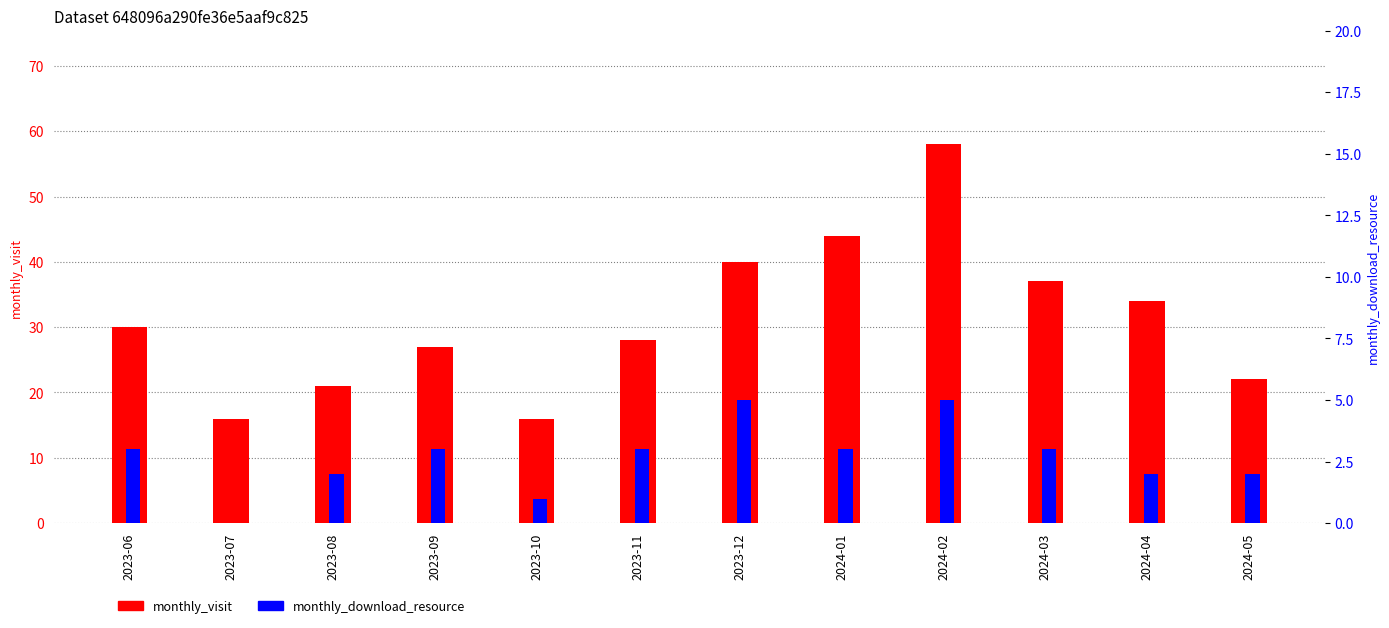

How many data points in monthly_visit are above 30?

5